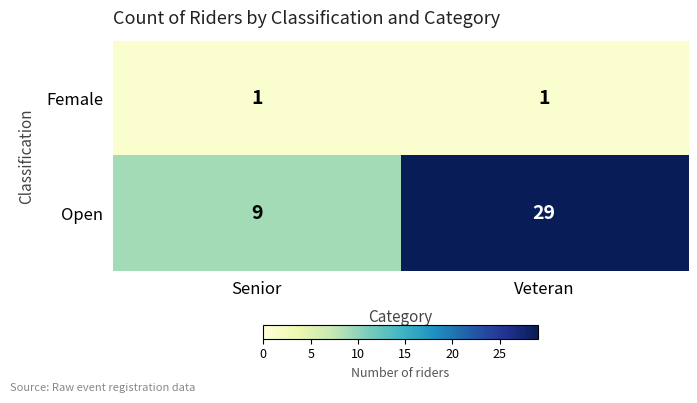

What is the sum of all Open values?

38